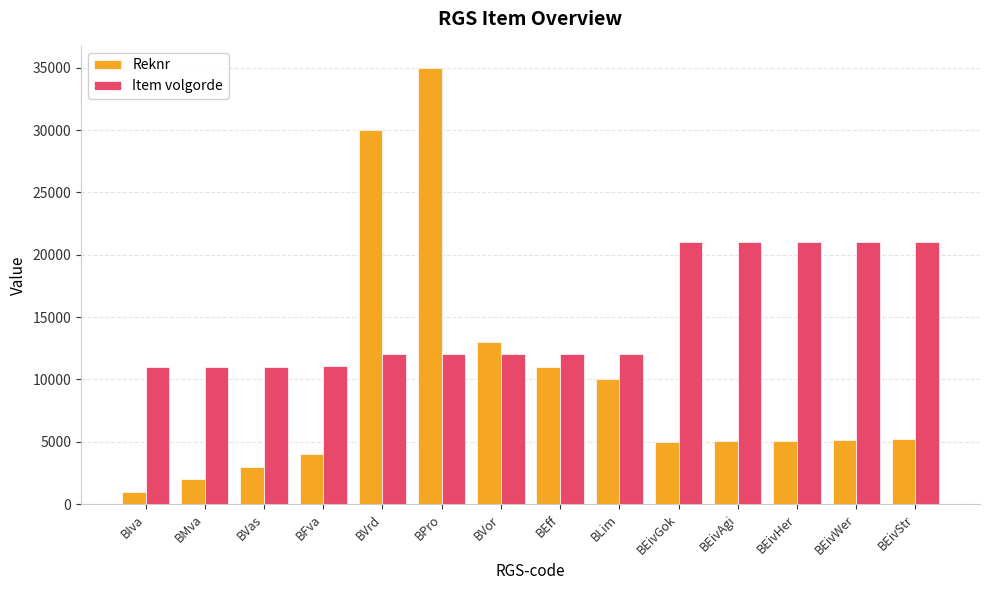

At which label does Reknr reach its minimum?

BIva